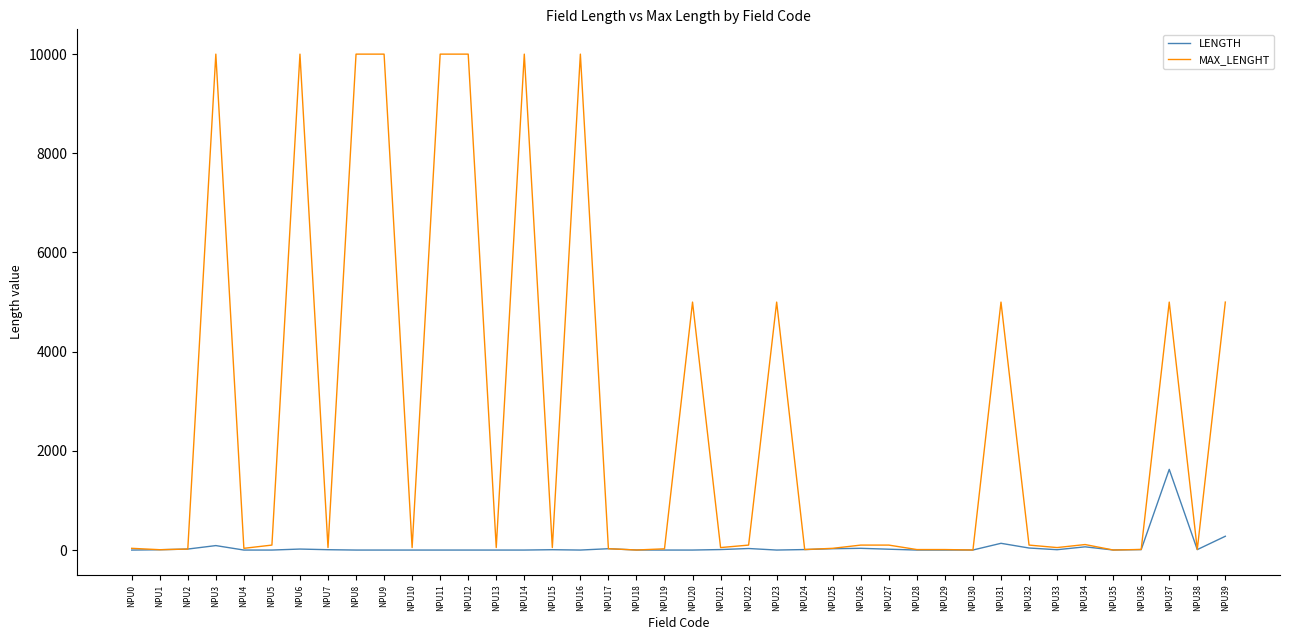

Is the value of MAX_LENGHT at NPU37 greater than the value of LENGTH at NPU7?

Yes